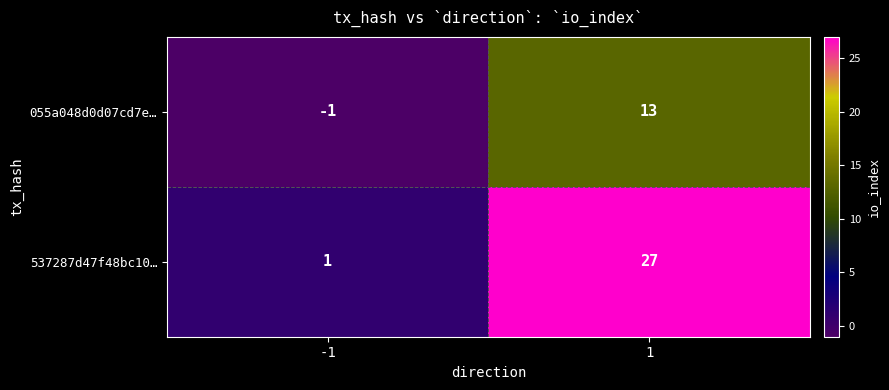

True or false: 537287d47f48bc10… has a value of 1 at -1.

True